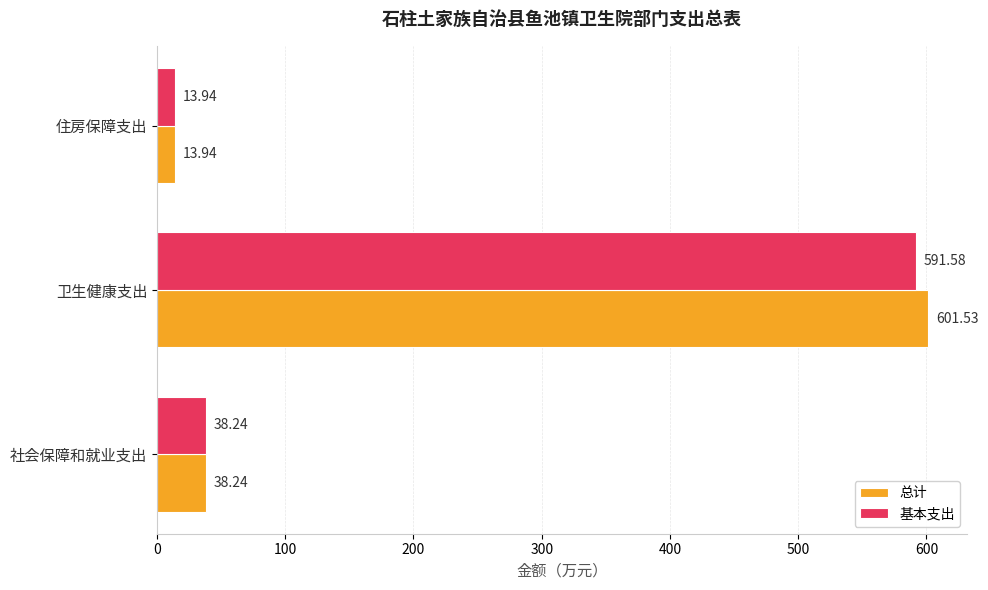

Which series changed the most between 社会保障和就业支出 and 卫生健康支出?

总计